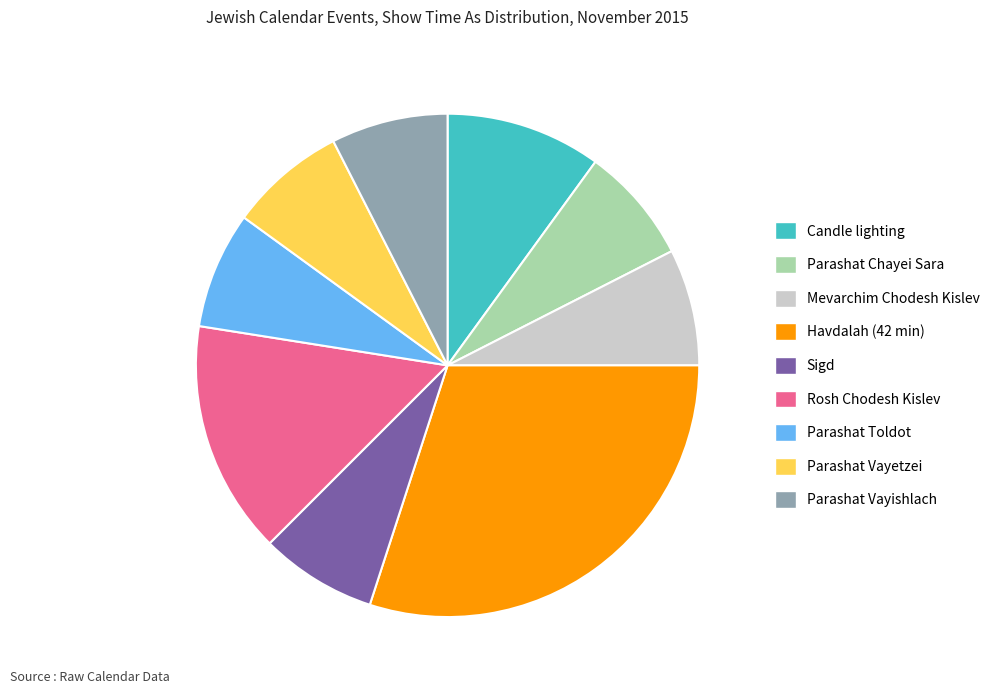

Is the sum of Parashat Vayishlach and Parashat Chayei Sara greater than half?

No